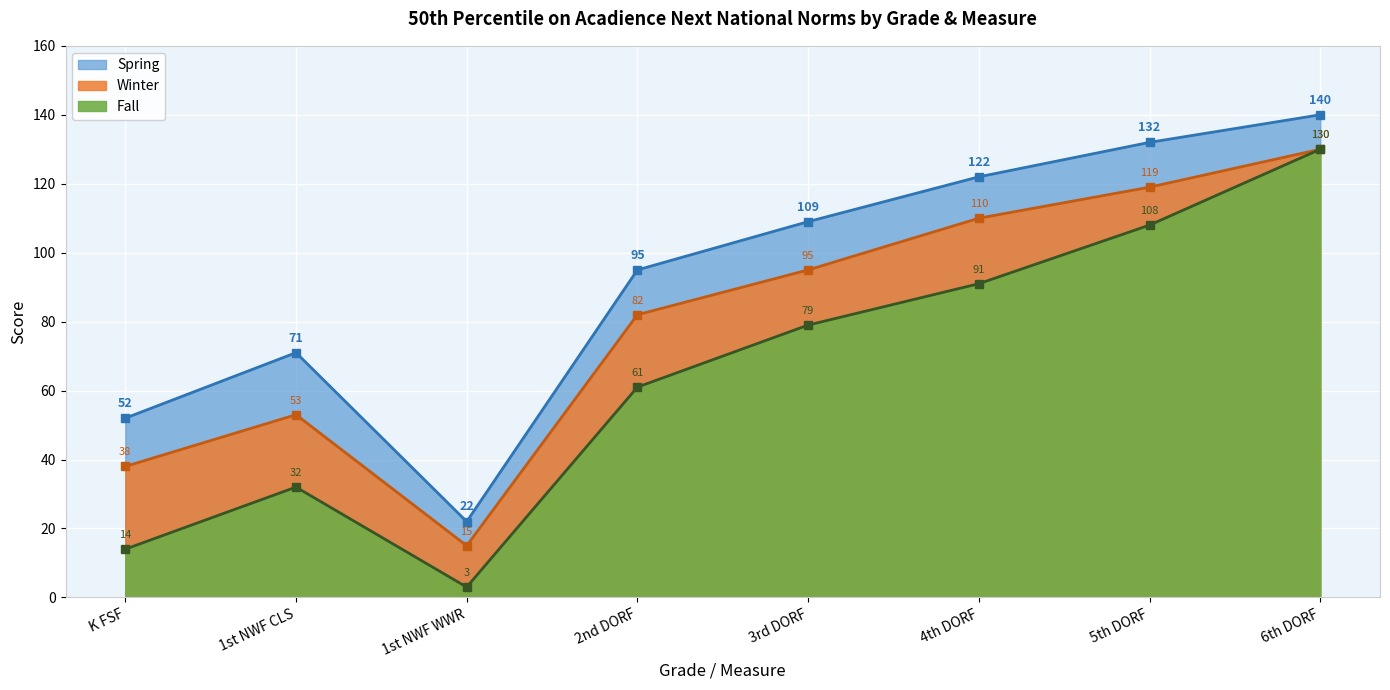

What is the maximum value for Fall?

130